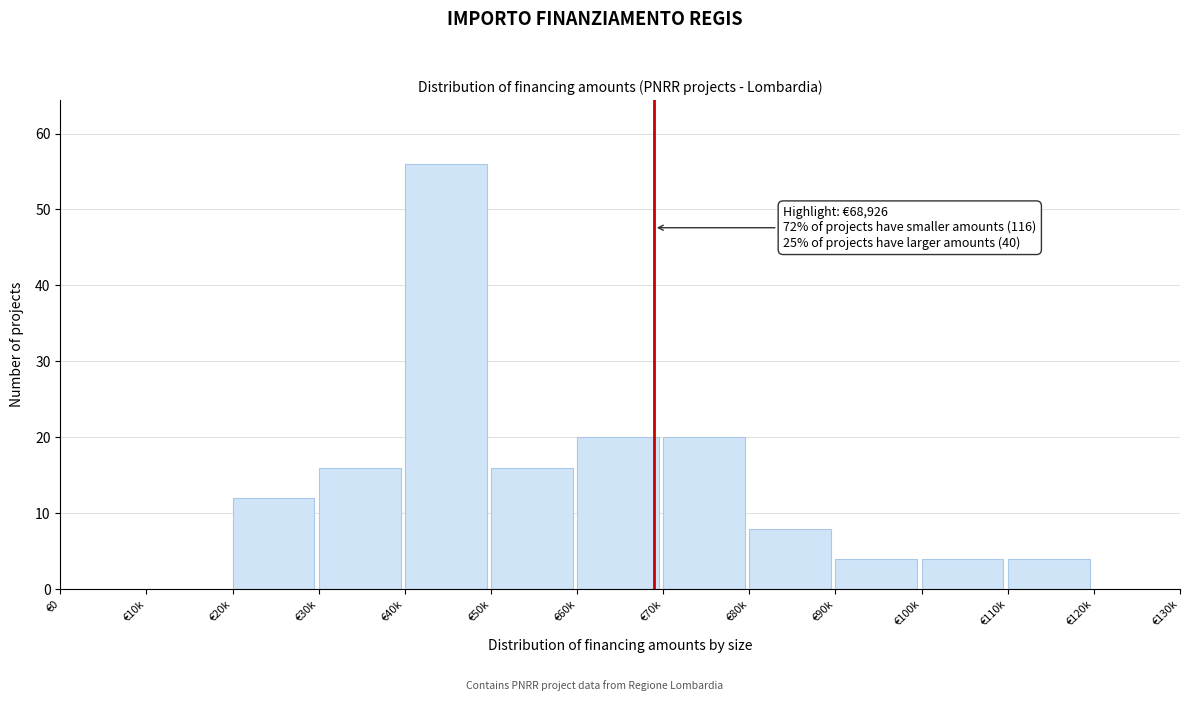

Reading left to right, transcribe all the data shown in this chart.

€0=0	€10k=0	€20k=12	€30k=16	€40k=56	€50k=16	€60k=20	€70k=20	€80k=8	€90k=4	€100k=4	€110k=4	€120k=0